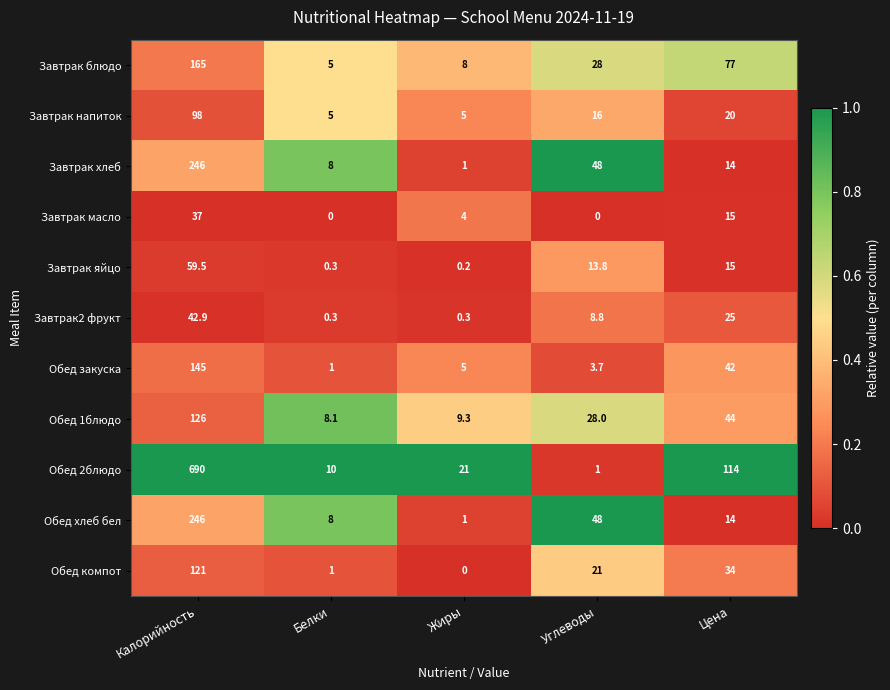

Which series has the largest range (max minus min)?

Обед 2блюдо